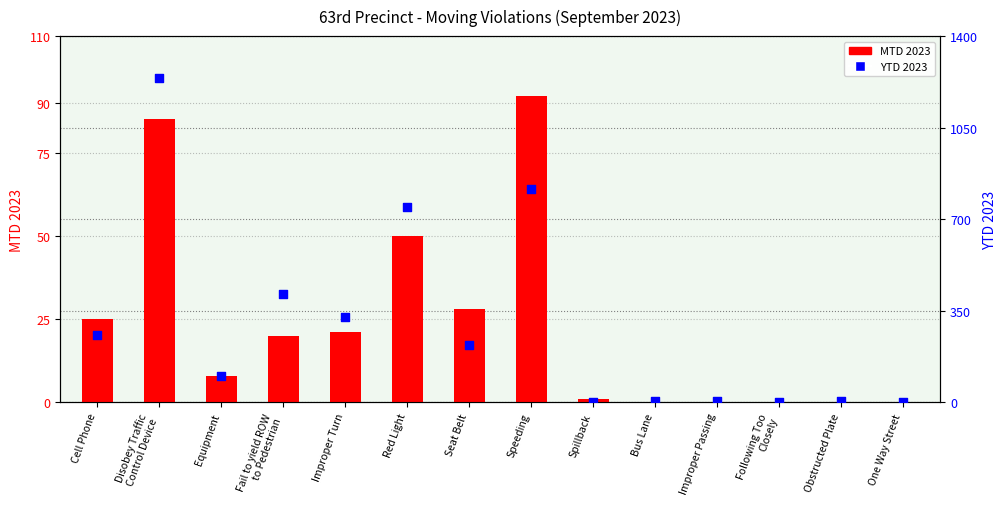

Is the value of MTD 2023 at Cell Phone greater than the value of YTD 2023 at Speeding?

No